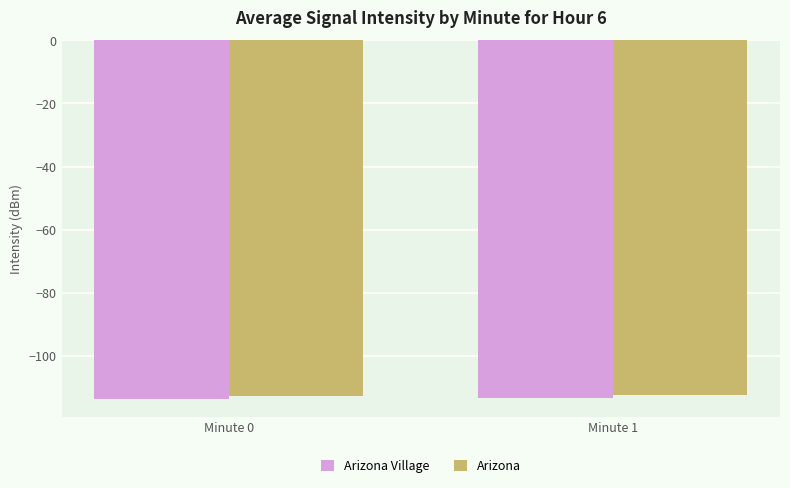

What is the value of the Arizona bar at the 2nd from the left?

-112.5